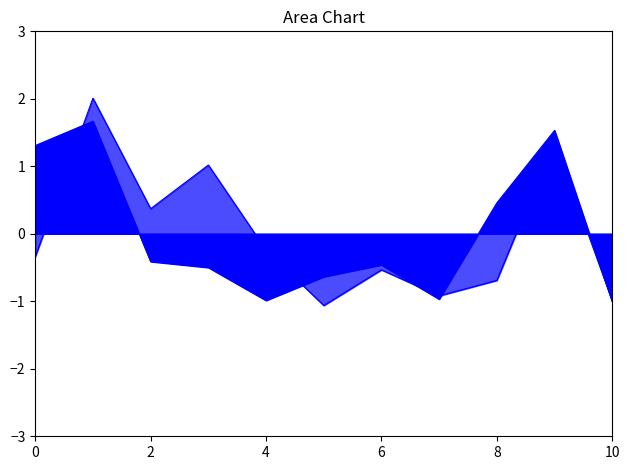

Reading right to left, what are all the values shown in this chart?

produit_nbre: -1.0	1.5	0.5	-1.0	-0.5	-0.6	-1.0	-0.5	-0.4	1.7	1.3
produit_vtgr: -1.0	1.4	-0.7	-0.9	-0.5	-1.1	-0.2	1.0	0.4	2.0	-0.3